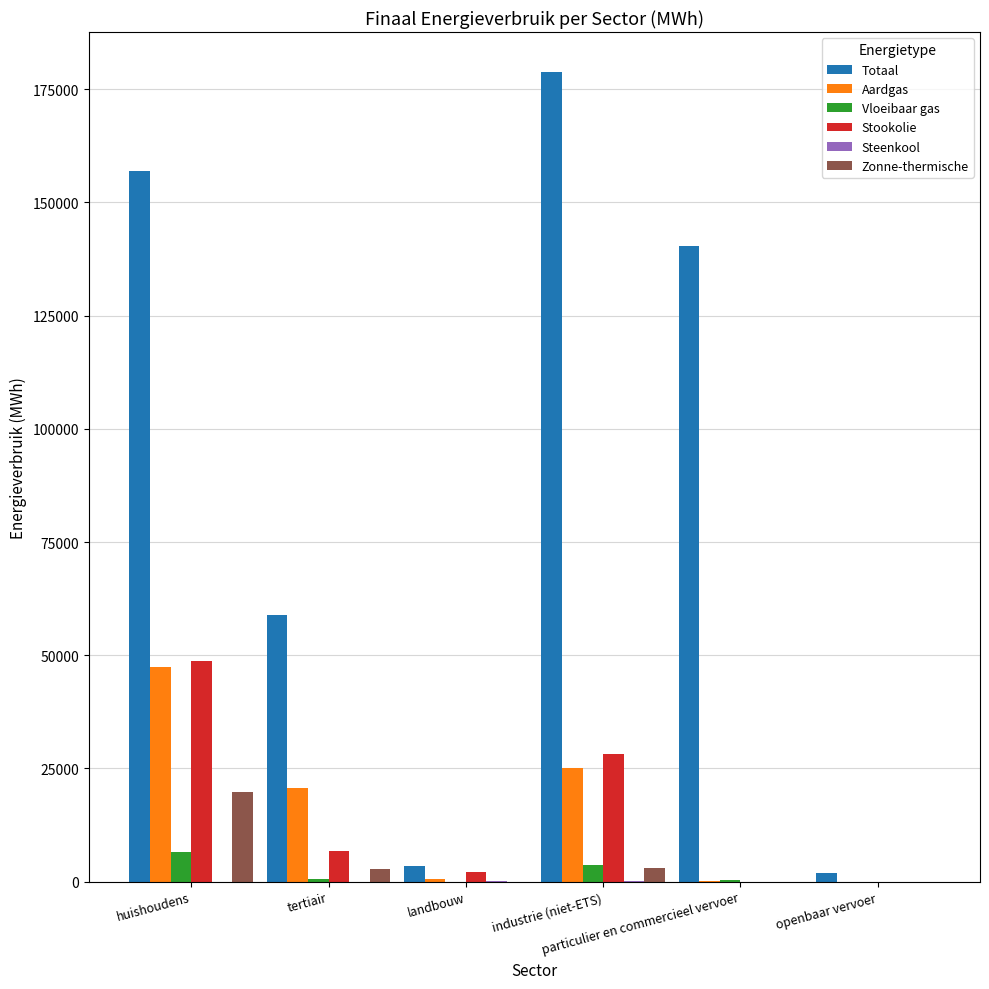

How many distinct data groups are displayed?

6